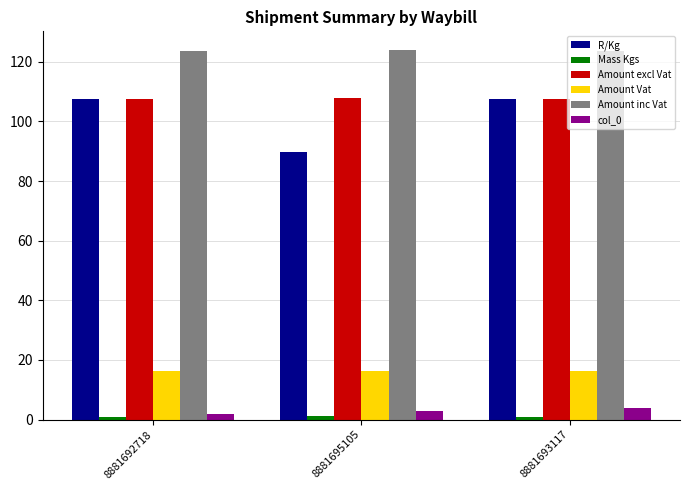

Which series has the largest total across all categories?

Amount inc Vat